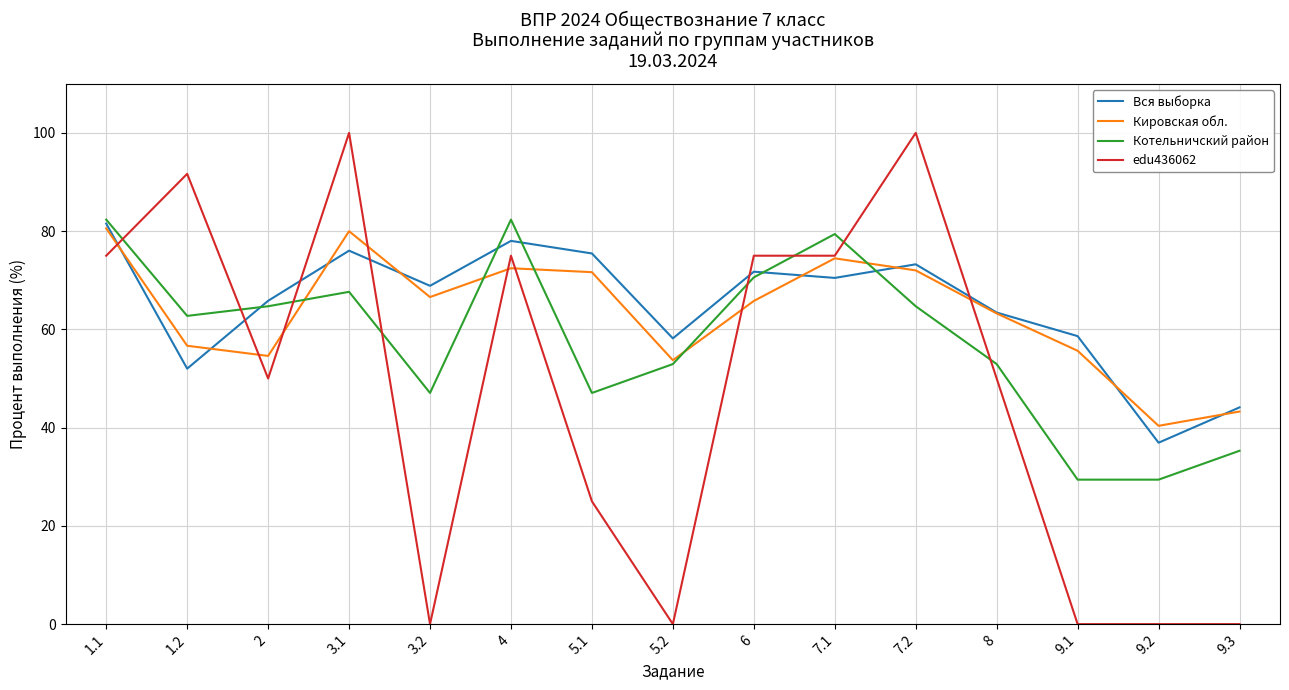

True or false: edu436062 has a value of 103.5 at 1.1.

False